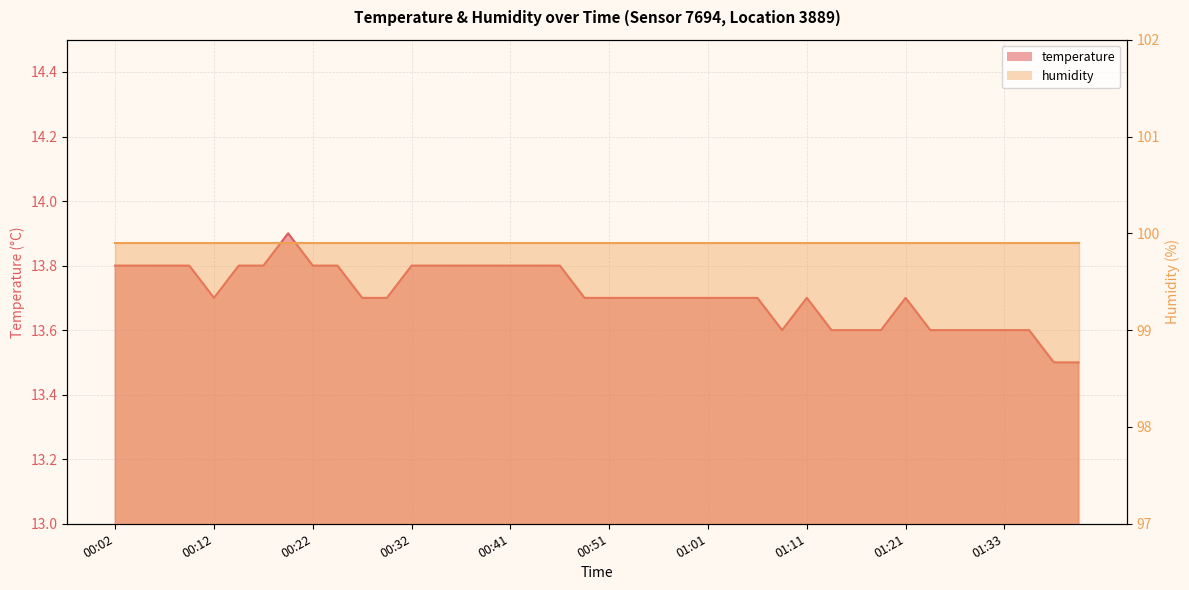

How many interior local valleys (lower than both neighbors) does the data have?

2